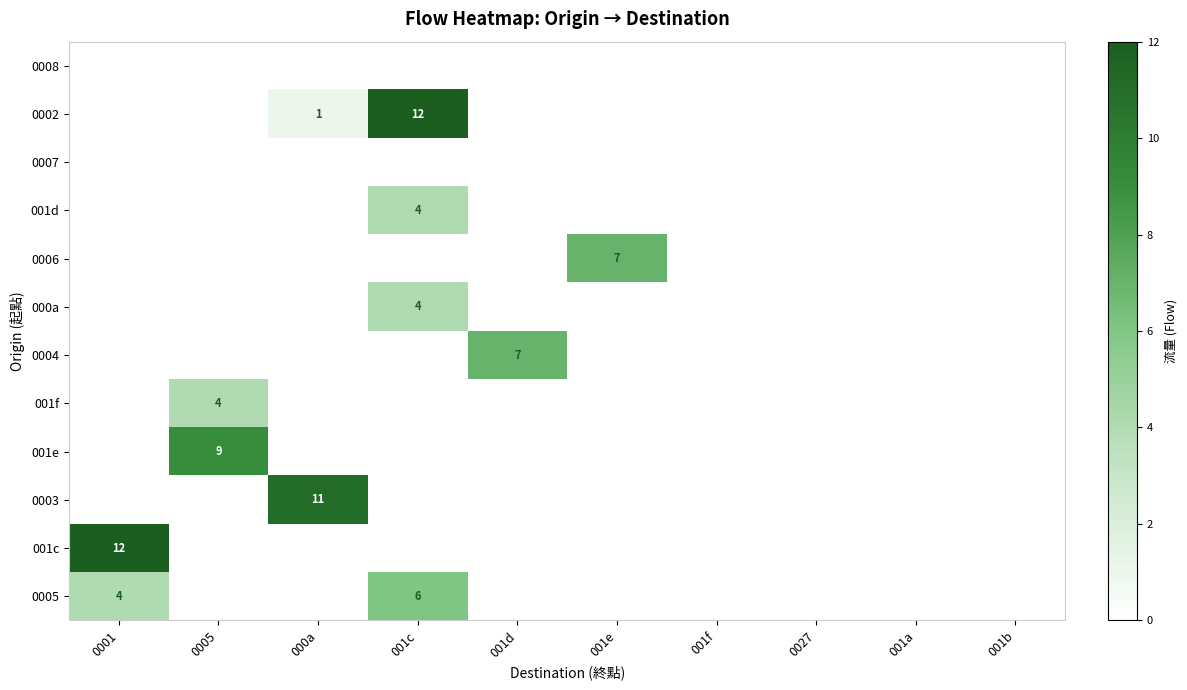

True or false: 0005 has a value of 4 at 0001.

True